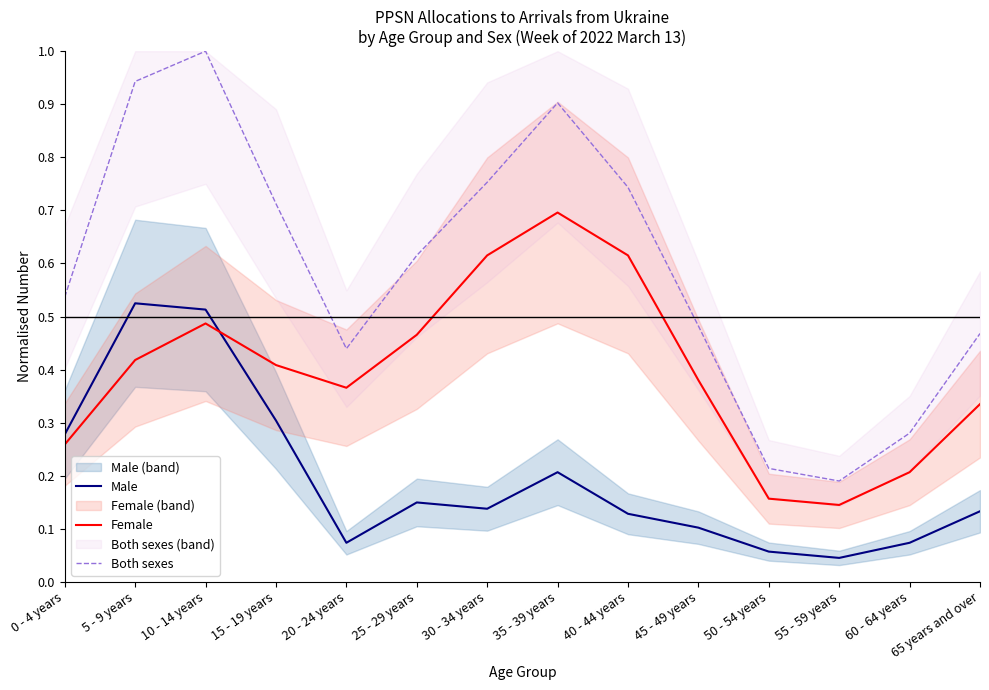

At 25 - 29 years, list the series in order from smallest to largest.

Male, Female, Both sexes